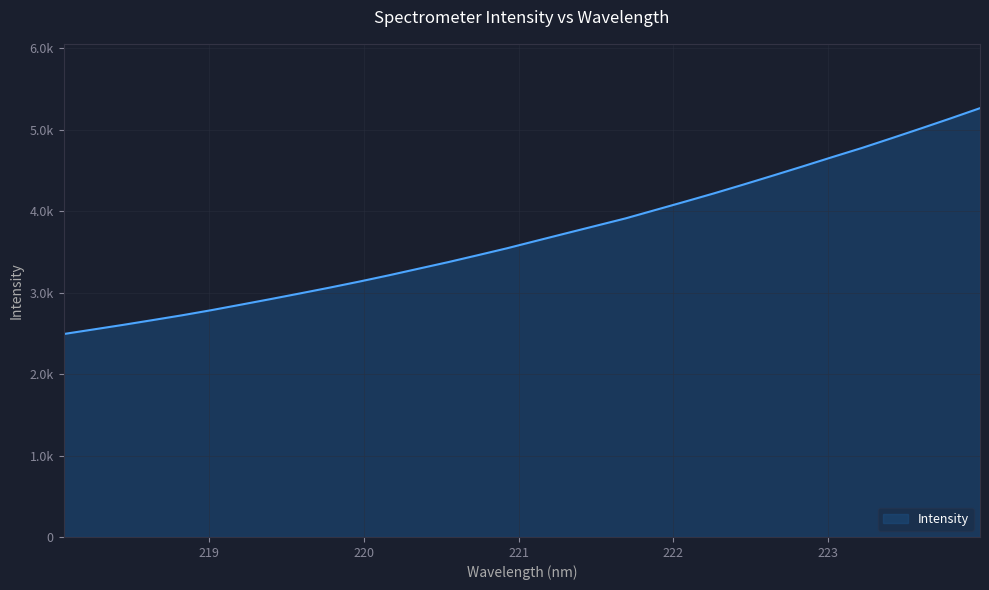

Reading left to right, extract all data points from this chart.

2492.2	2548.1	2604.2	2662.9	2722.3	2785.9	2853.6	2921.9	2991.8	3063.0	3136.9	3214.1	3294.9	3375.5	3460.4	3546.6	3638.9	3730.5	3821.7	3912.6	4014.7	4117.0	4220.8	4329.2	4439.7	4551.7	4665.7	4777.6	4896.7	5017.5	5140.5	5266.5